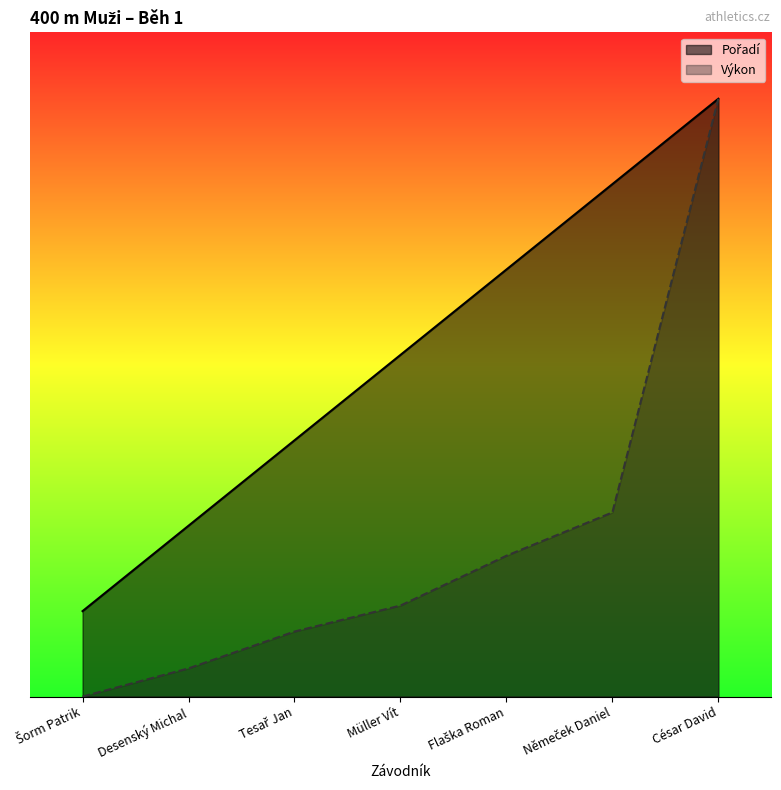

List the labels in order of Výkon value, largest first.

César David, Němeček Daniel, Flaška Roman, Müller Vít, Tesař Jan, Desenský Michal, Šorm Patrik